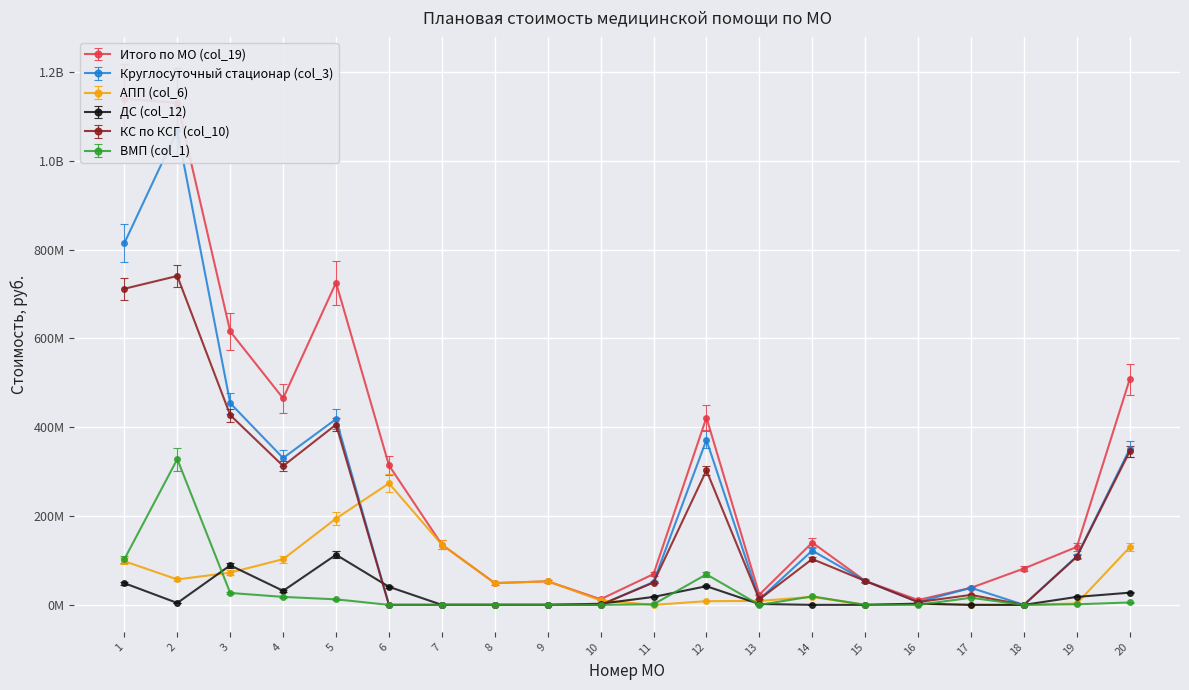

At which category is the sum across all series the highest?

2